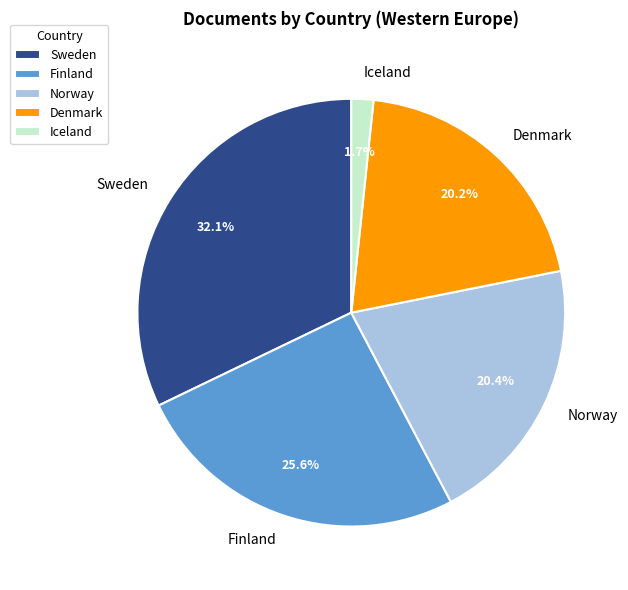

Is the sum of Sweden and Iceland greater than half?

No